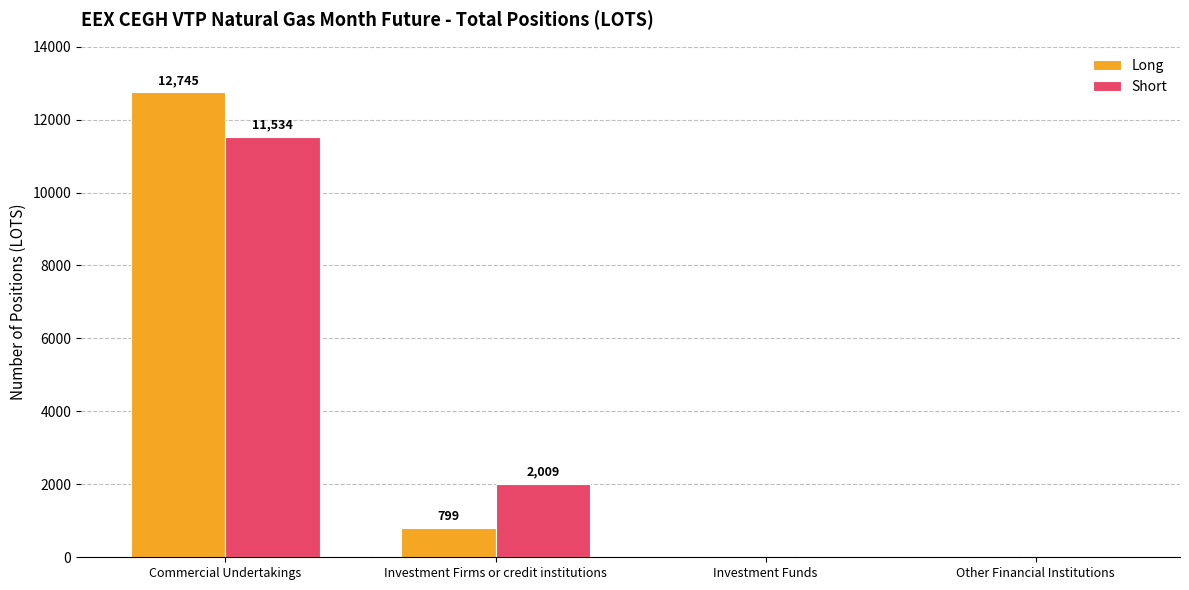

How many groups of bars are there?

4